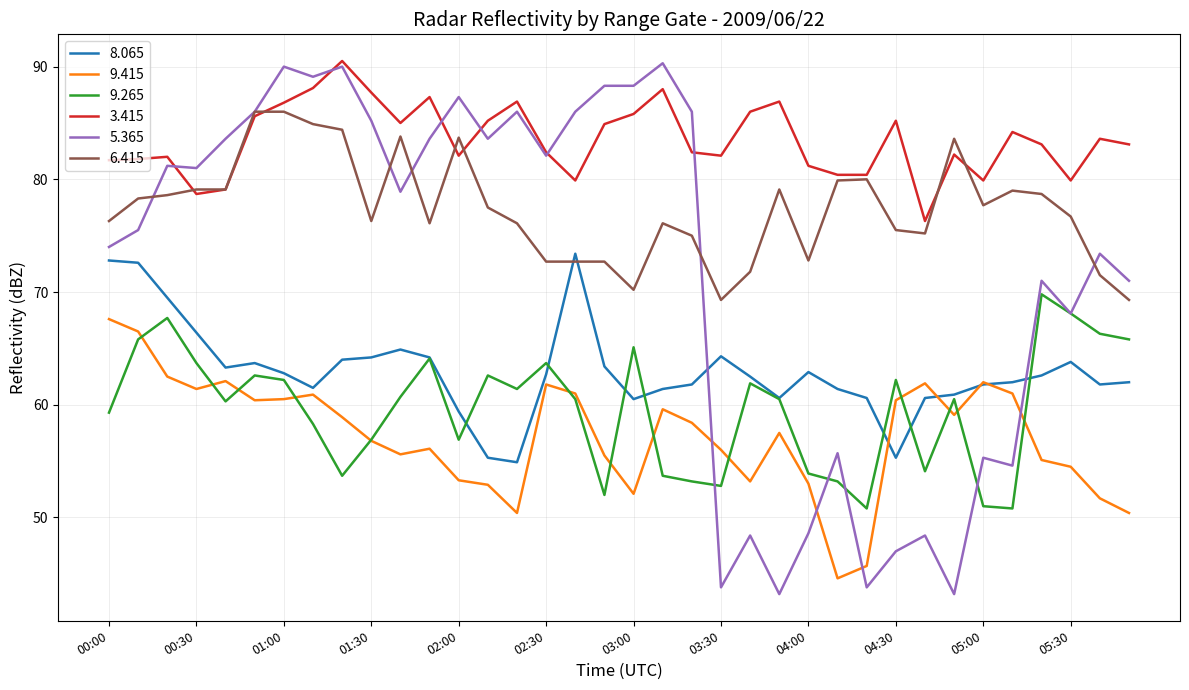

What is the highest value of the 9.265 series?

69.8